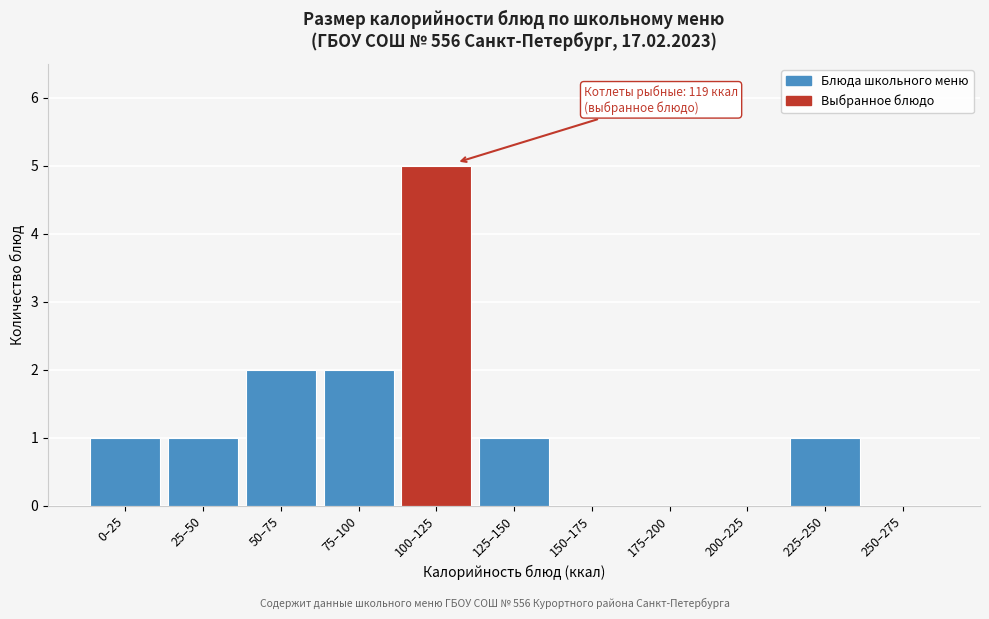

Reading left to right, list all the values displayed in this chart.

0–25=1	25–50=1	50–75=2	75–100=2	100–125=5	125–150=1	150–175=0	175–200=0	200–225=0	225–250=1	250–275=0